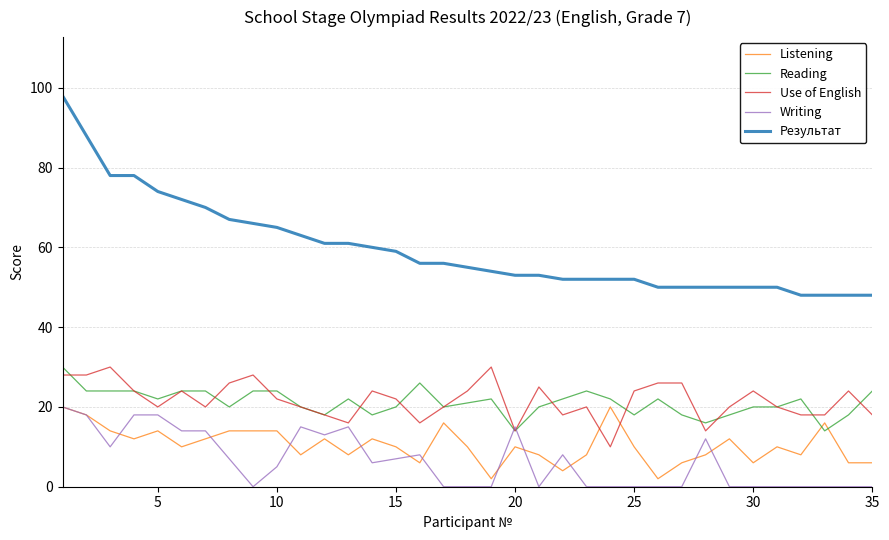

True or false: Writing and Результат intersect in this chart.

False